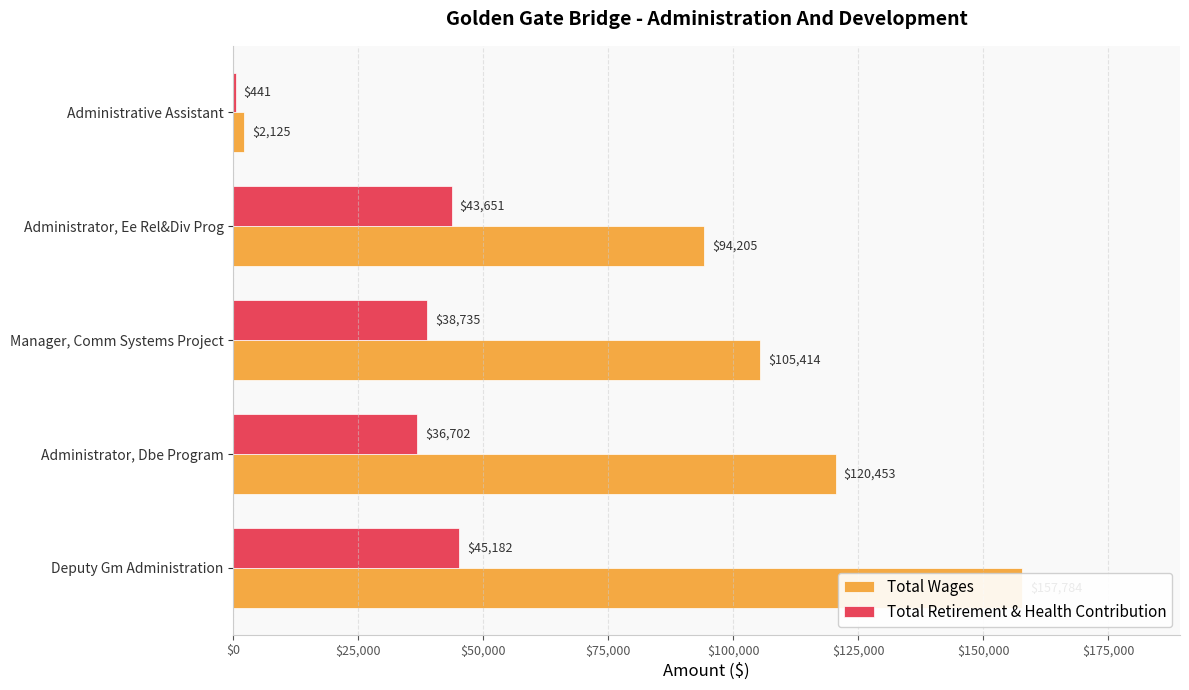

How many groups of bars are there?

5